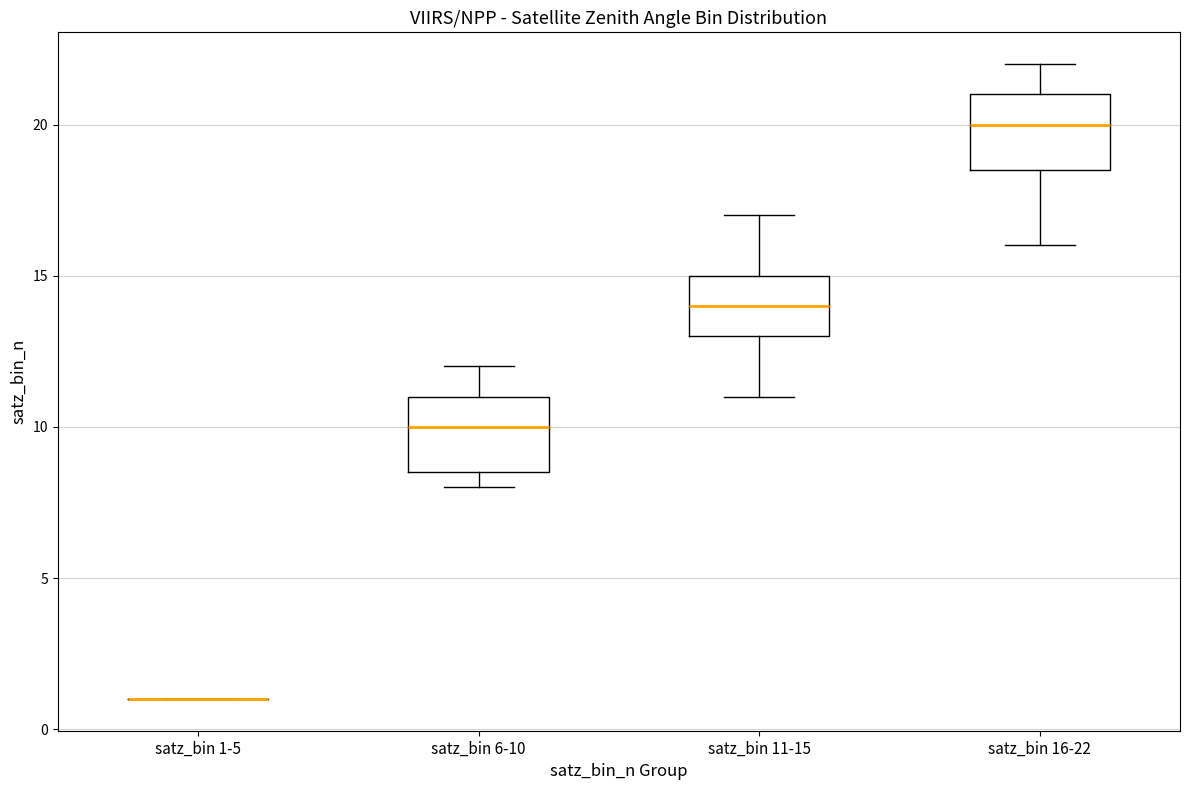

Reading left to right, transcribe this box plot: for each box, give where its median line is, the range the box spans, and where its two whiskers end, as read against the y-axis. The values are not printed on the chart, so give them approximately, as read against the axis.

satz_bin 1-5: box collapsed to a line at 1.0, whiskers 1.0 to 1.0
satz_bin 6-10: median 10.0, box 8.5 to 11.0, whiskers 8.0 to 12.0
satz_bin 11-15: median 14.0, box 13.0 to 15.0, whiskers 11.0 to 17.0
satz_bin 16-22: median 20.0, box 18.5 to 21.0, whiskers 16.0 to 22.0